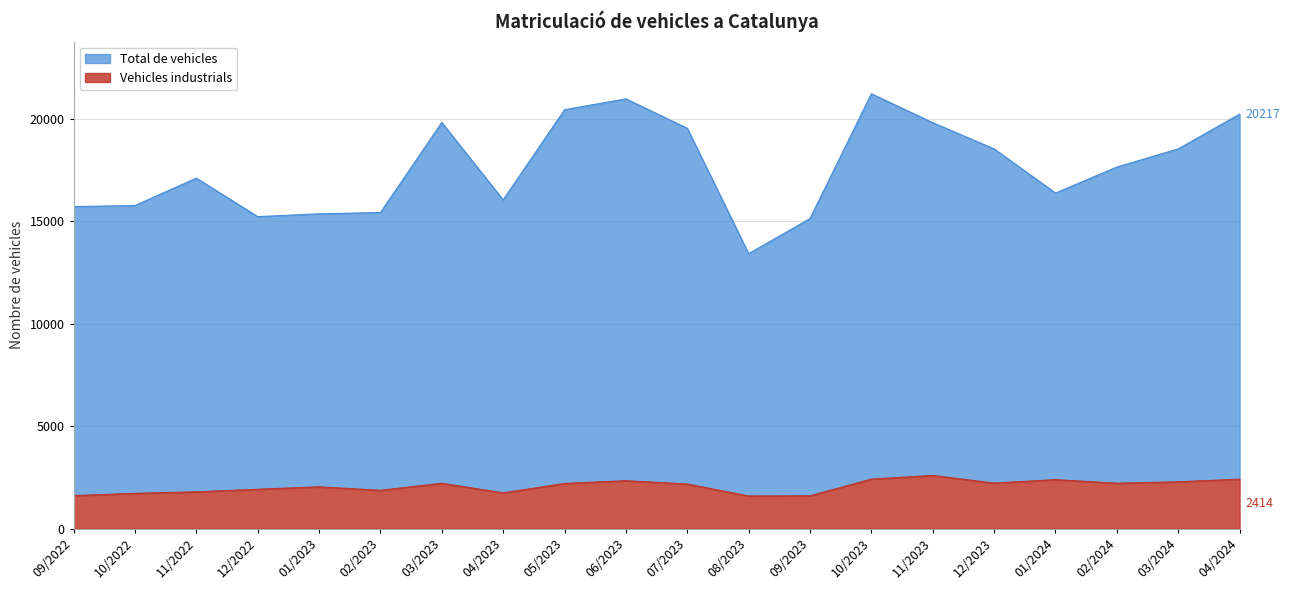

Which category has the highest value across all series?

10/2023